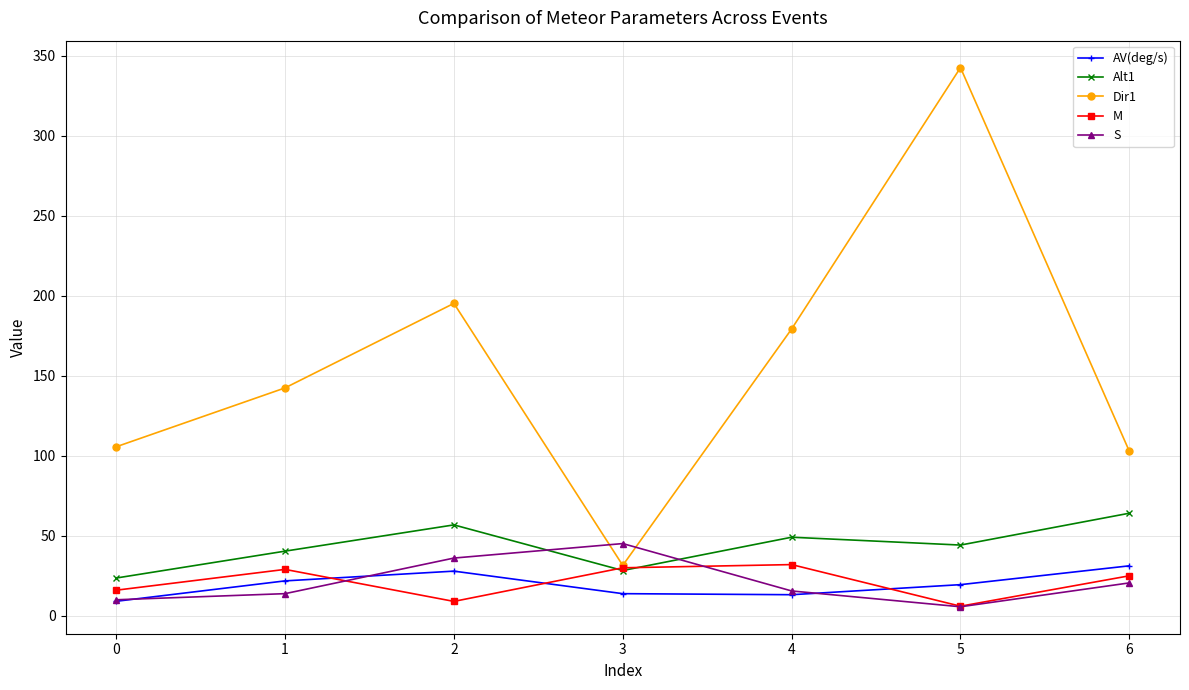

What is the sum of the Alt1 values at 3 and 6?

92.4